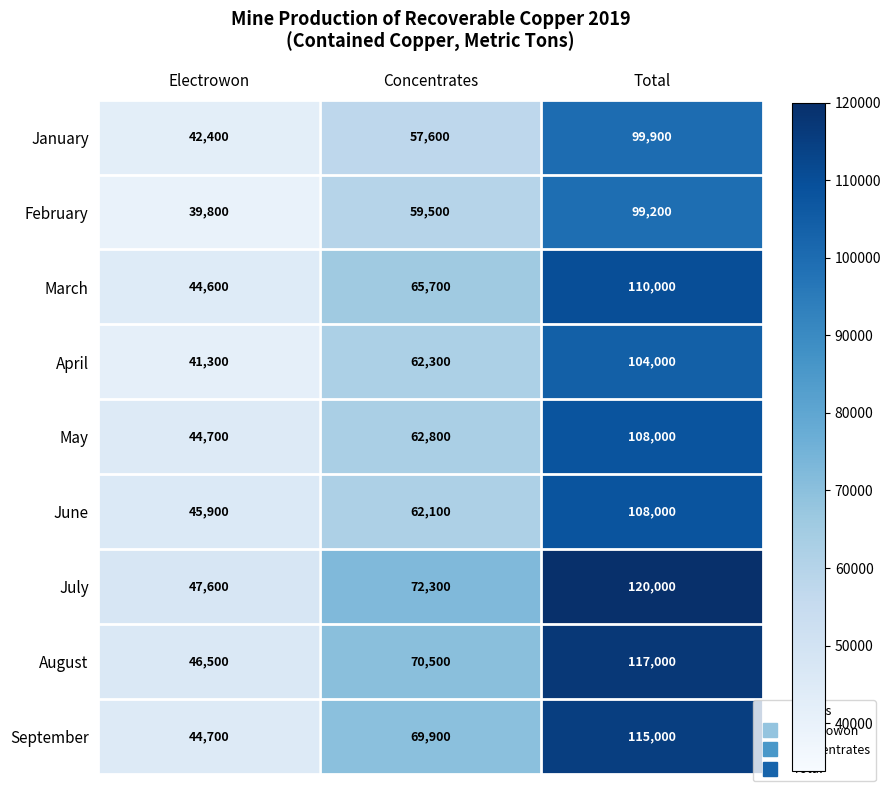

Reading right to left, what are all the values shown in this chart?

January: 99900	57600	42400
February: 99200	59500	39800
March: 110000	65700	44600
April: 104000	62300	41300
May: 108000	62800	44700
June: 108000	62100	45900
July: 120000	72300	47600
August: 117000	70500	46500
September: 115000	69900	44700